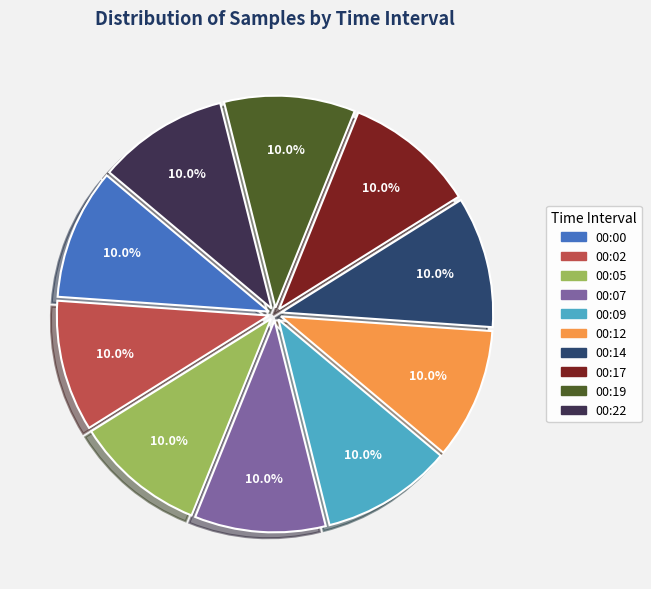

Approximately how many times larger is the value at 00:07 compared to 00:02?

1.0